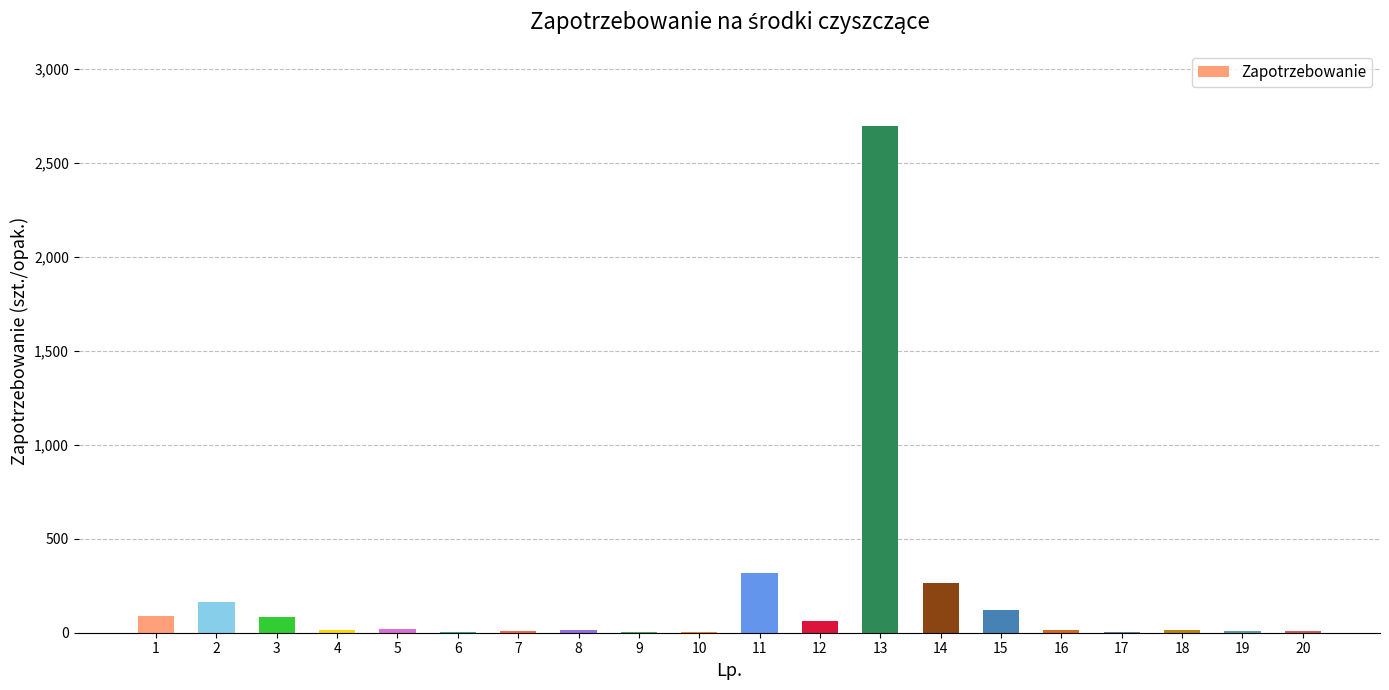

Which label corresponds to the largest value in the chart?

13